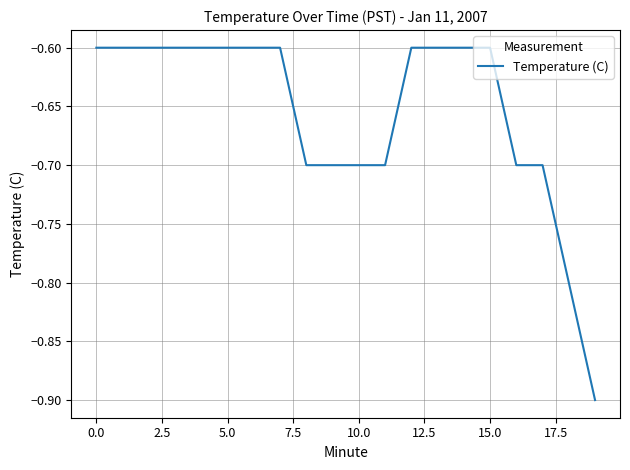

What is the maximum value shown in the chart?

-0.6